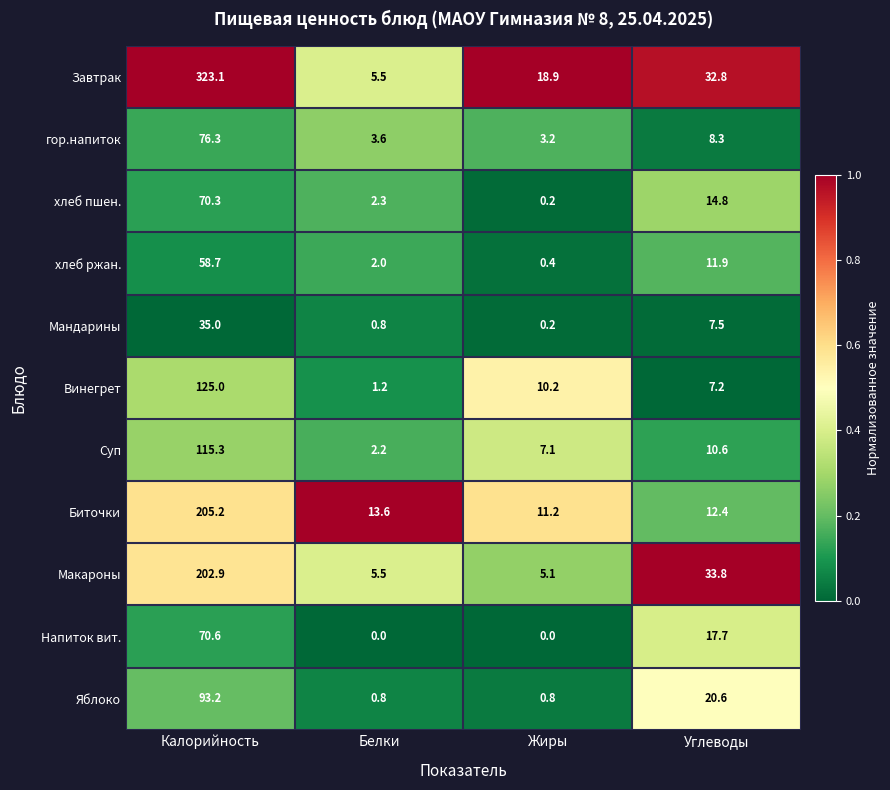

How many categories are shown in the chart?

4